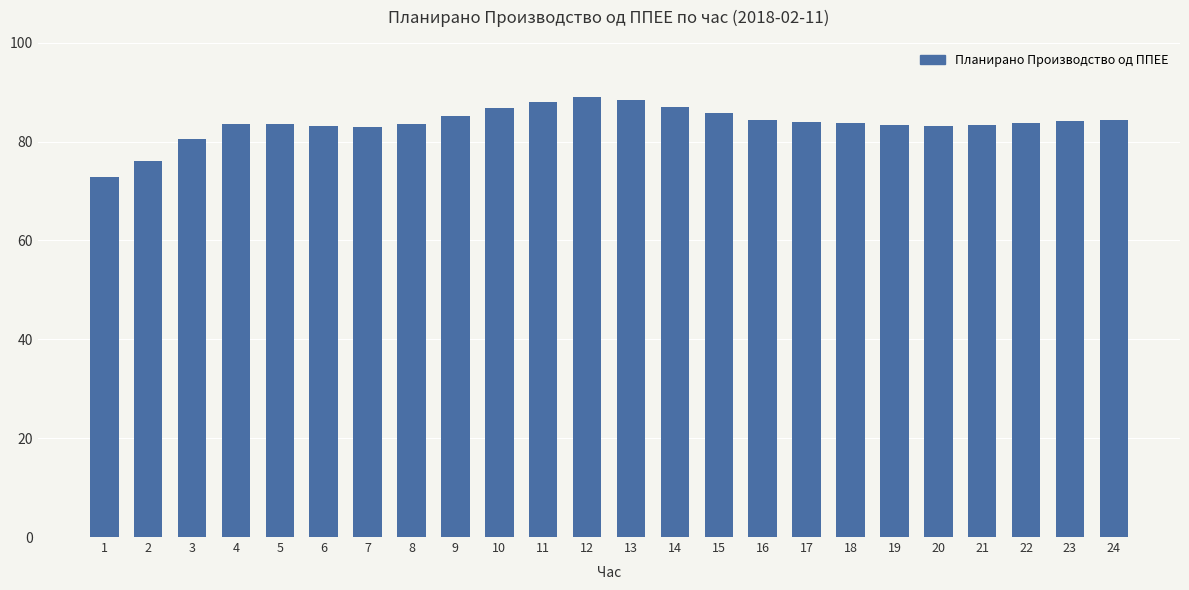

The value at 4 is 145.6. True or false?

False